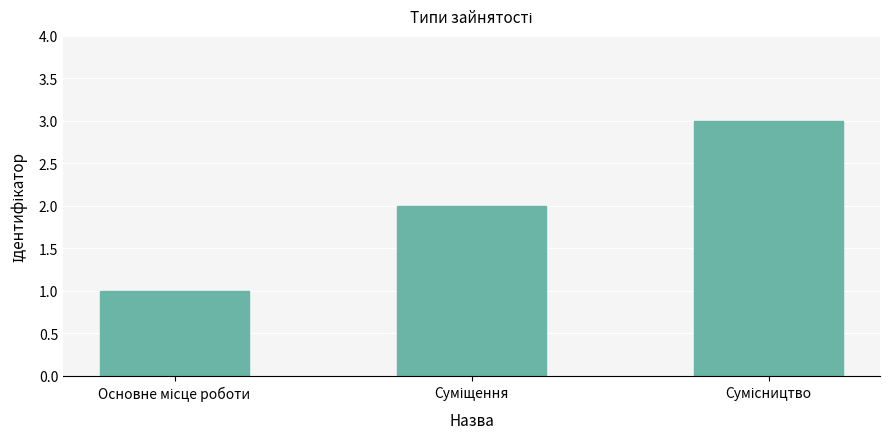

What is the sum of all values?

6